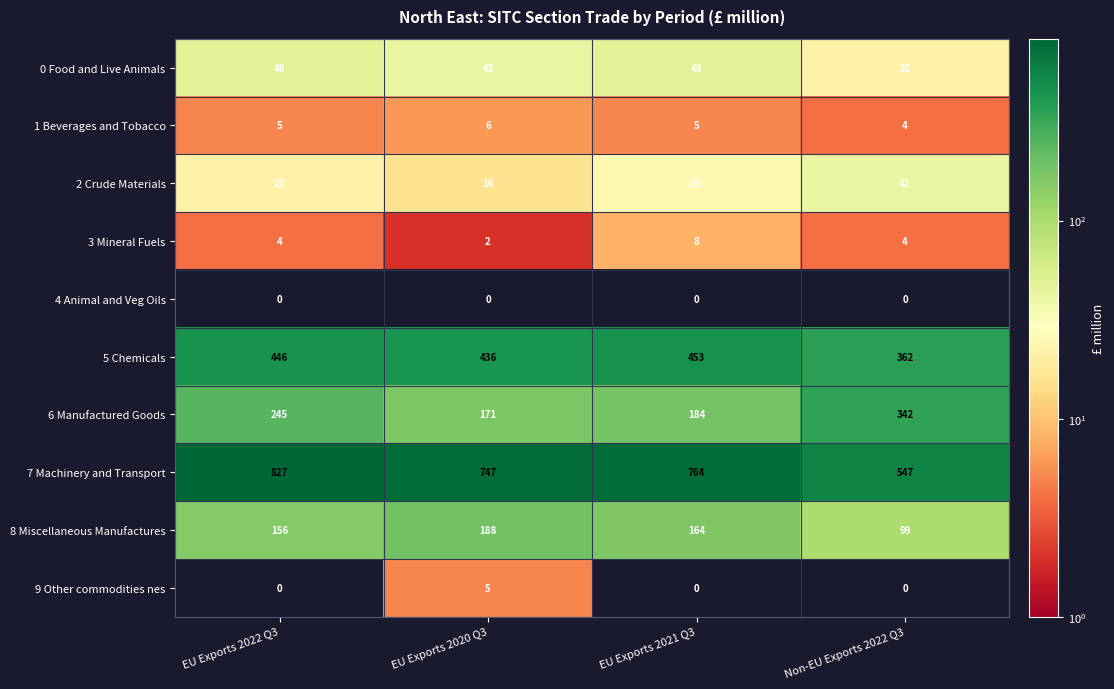

Which series has the largest total across all categories?

7 Machinery and Transport